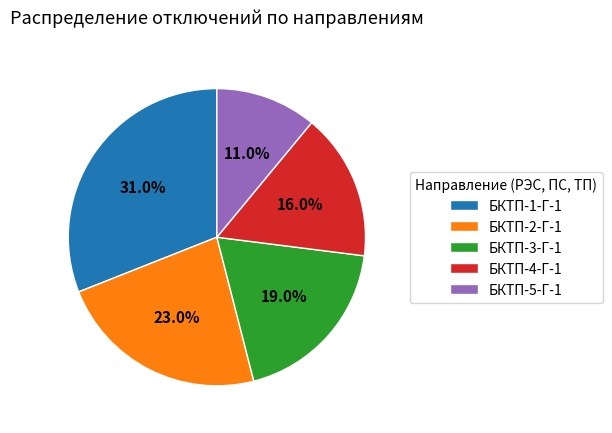

Is there any slice that represents more than half of the pie?

No